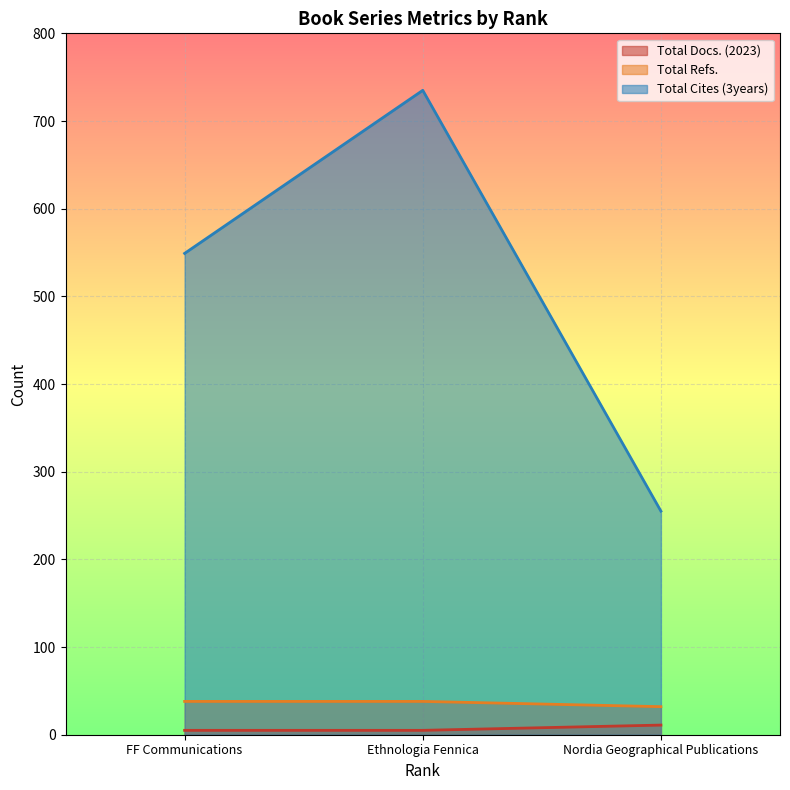

What is the value of the Total Docs. (2023) point at the 2nd from the left?

5